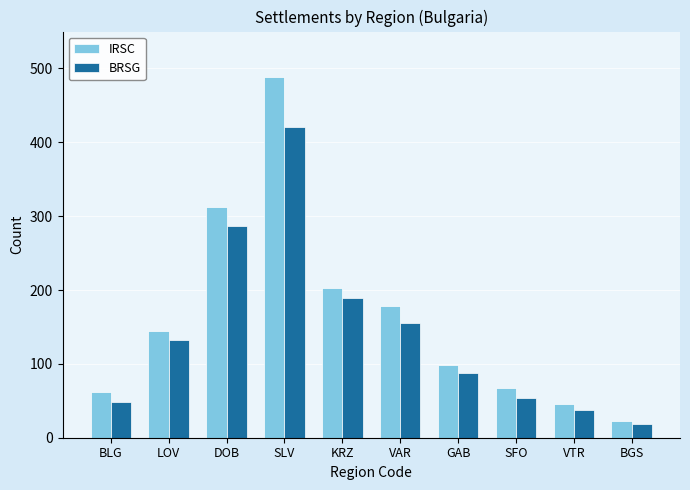

How many data points does each series have?

10